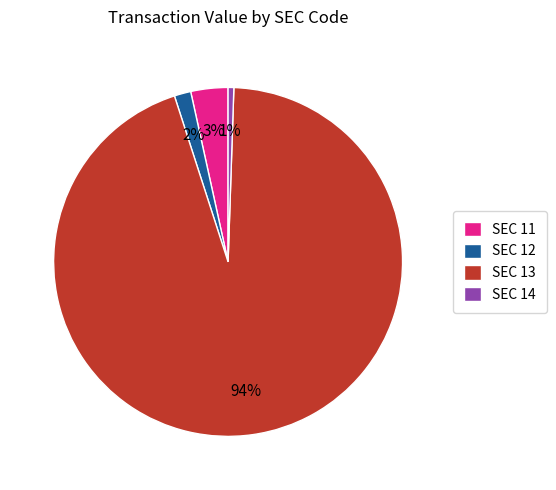

Between SEC 14 and SEC 13, which is larger?

SEC 13